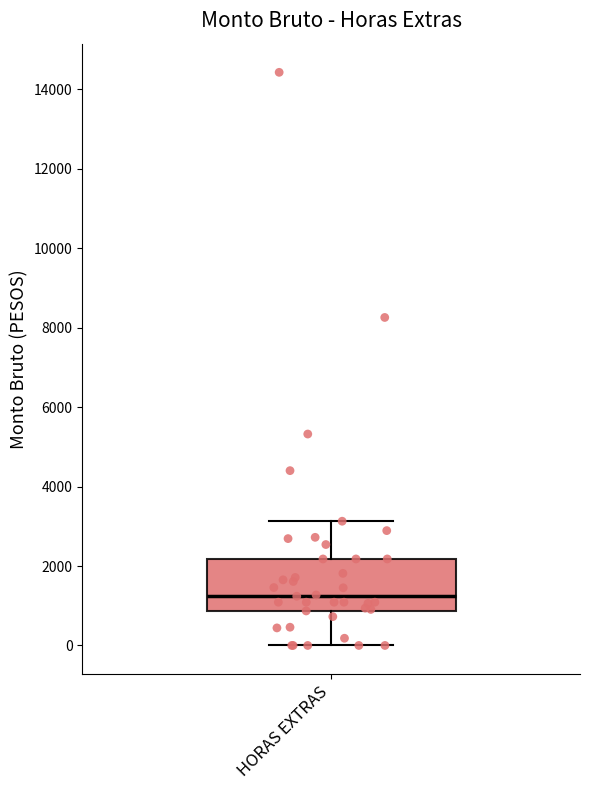

Read this box plot against the y-axis: the position of the median line, the range covered by the box, and the ends of both whiskers. The values are not printed on the chart, so give them approximately, as read against the axis.

median 1200, box 800 to 2200, whiskers 0 to 3200